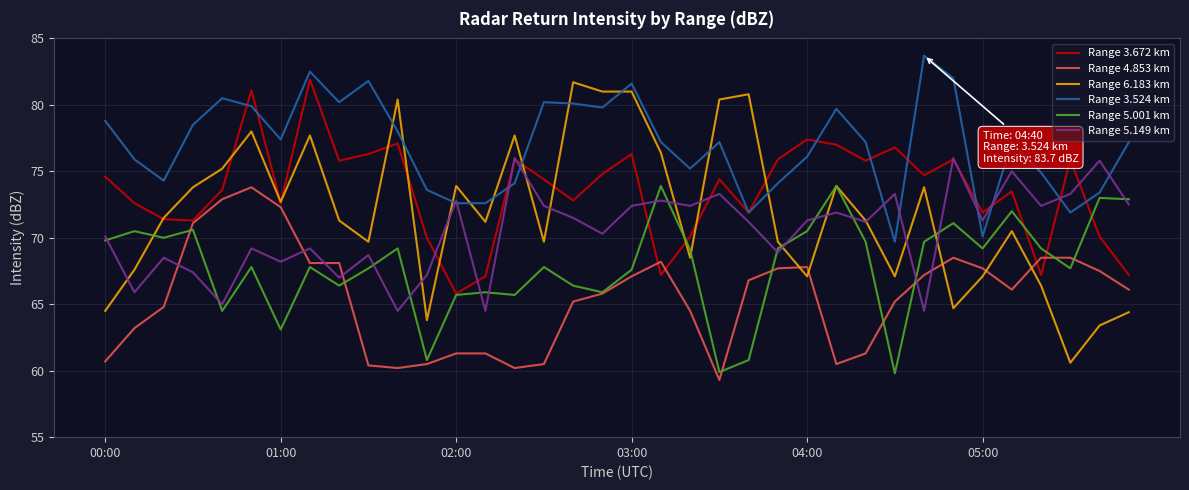

What is the smallest value displayed?

59.3